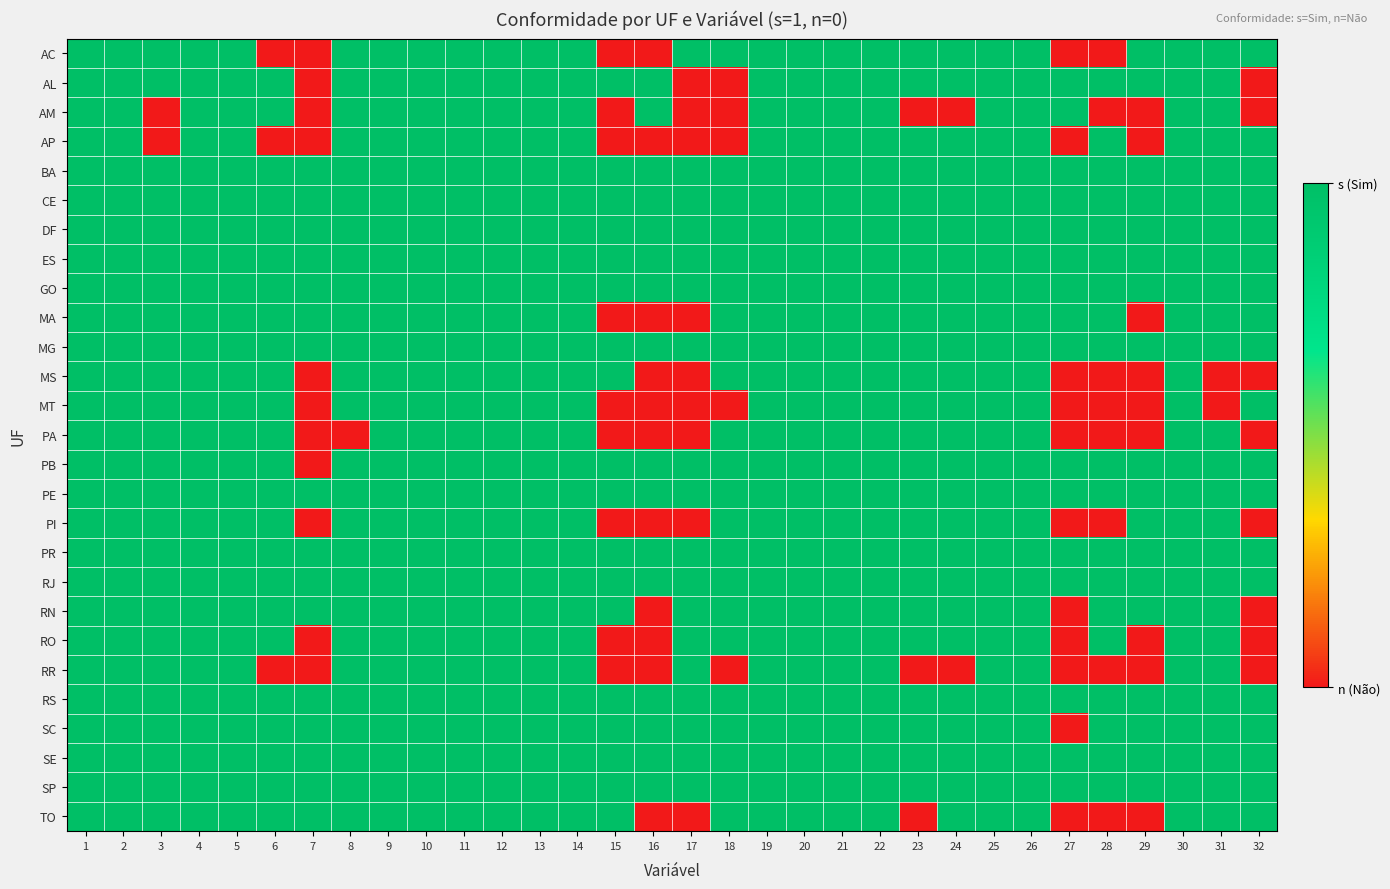

How many data points does each series have?

32